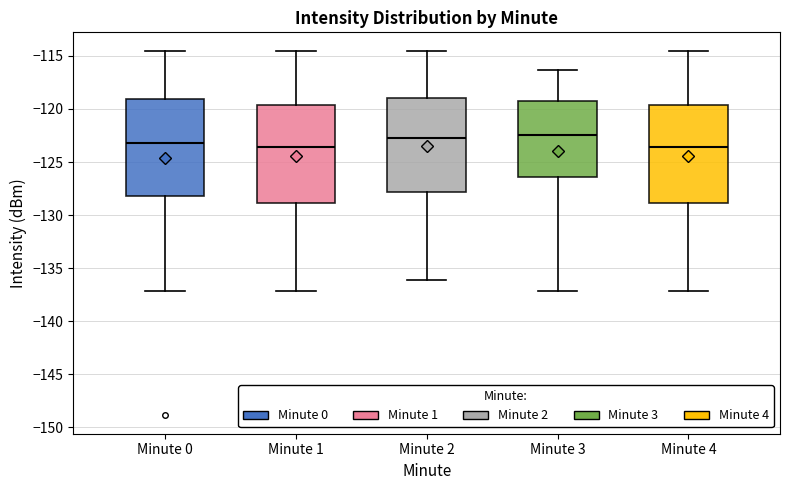

Reading left to right, read every box against the y-axis: the position of its median line, the range the box covers, and the ends of its whiskers. The values are not printed on the chart, so give them approximately, as read against the axis.

Minute 0: median -123.0, box -128.0 to -119.0, whiskers -137.0 to -114.5
Minute 1: median -123.5, box -129.0 to -119.5, whiskers -137.0 to -114.5
Minute 2: median -123.0, box -128.0 to -119.0, whiskers -136.0 to -114.5
Minute 3: median -122.5, box -126.5 to -119.5, whiskers -137.0 to -116.5
Minute 4: median -123.5, box -129.0 to -119.5, whiskers -137.0 to -114.5